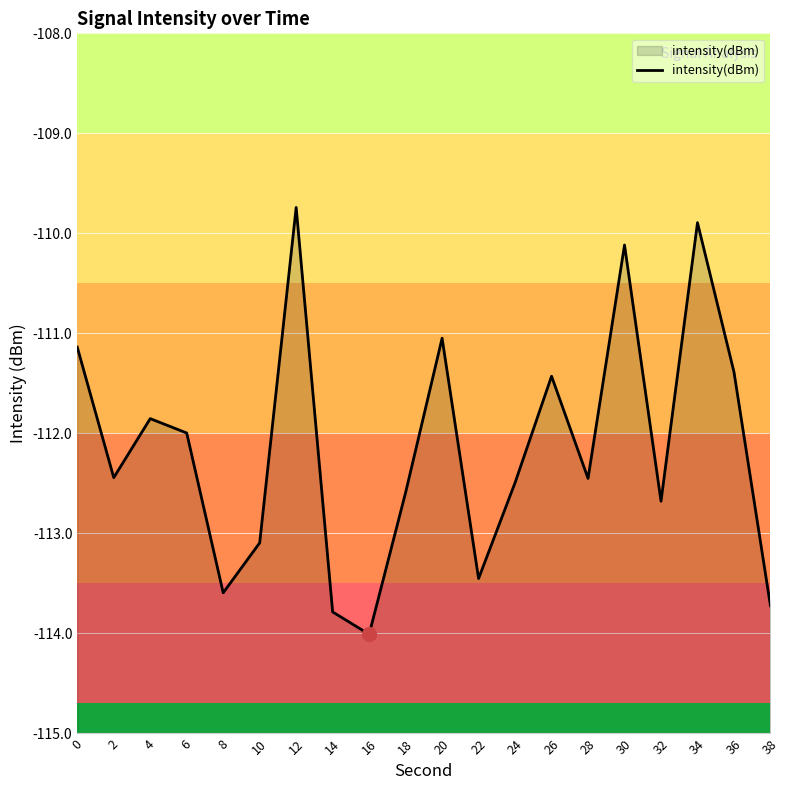

What is the sum of the values at 4 and 14?

-225.6